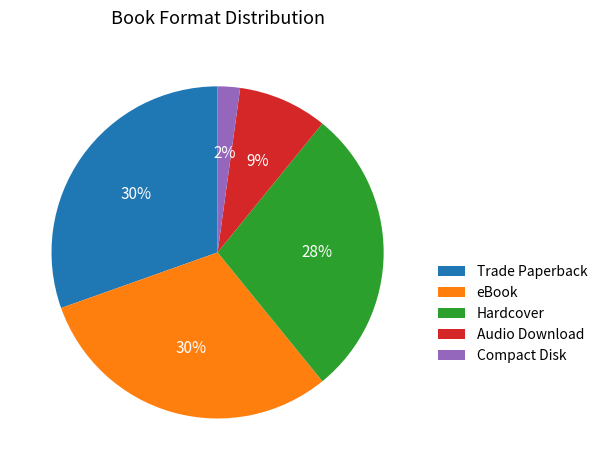

Is there a majority slice in this chart?

No